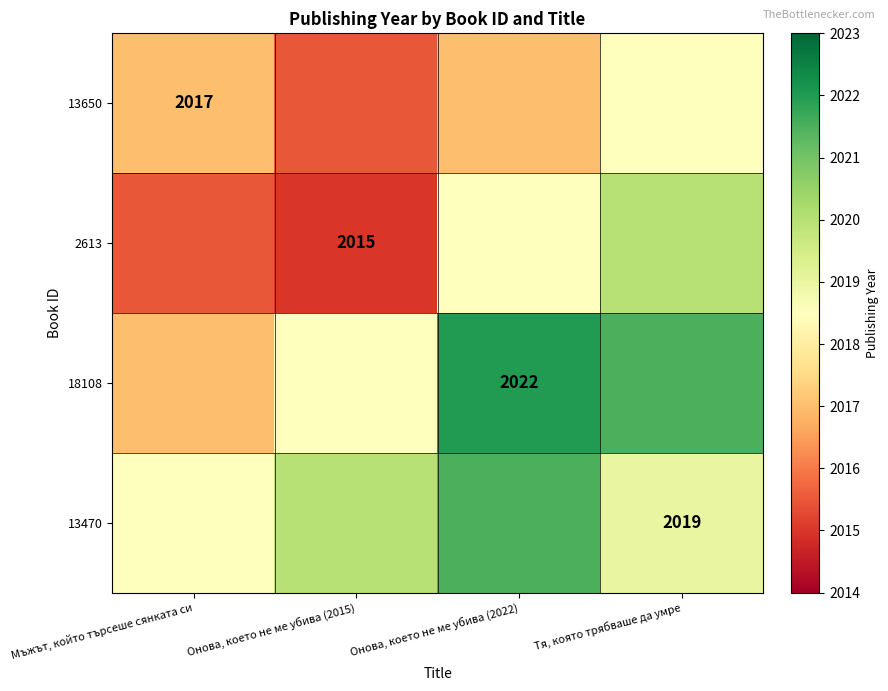

True or false: 13470 has a value of 676.6 at Тя, която трябваше да умре.

False